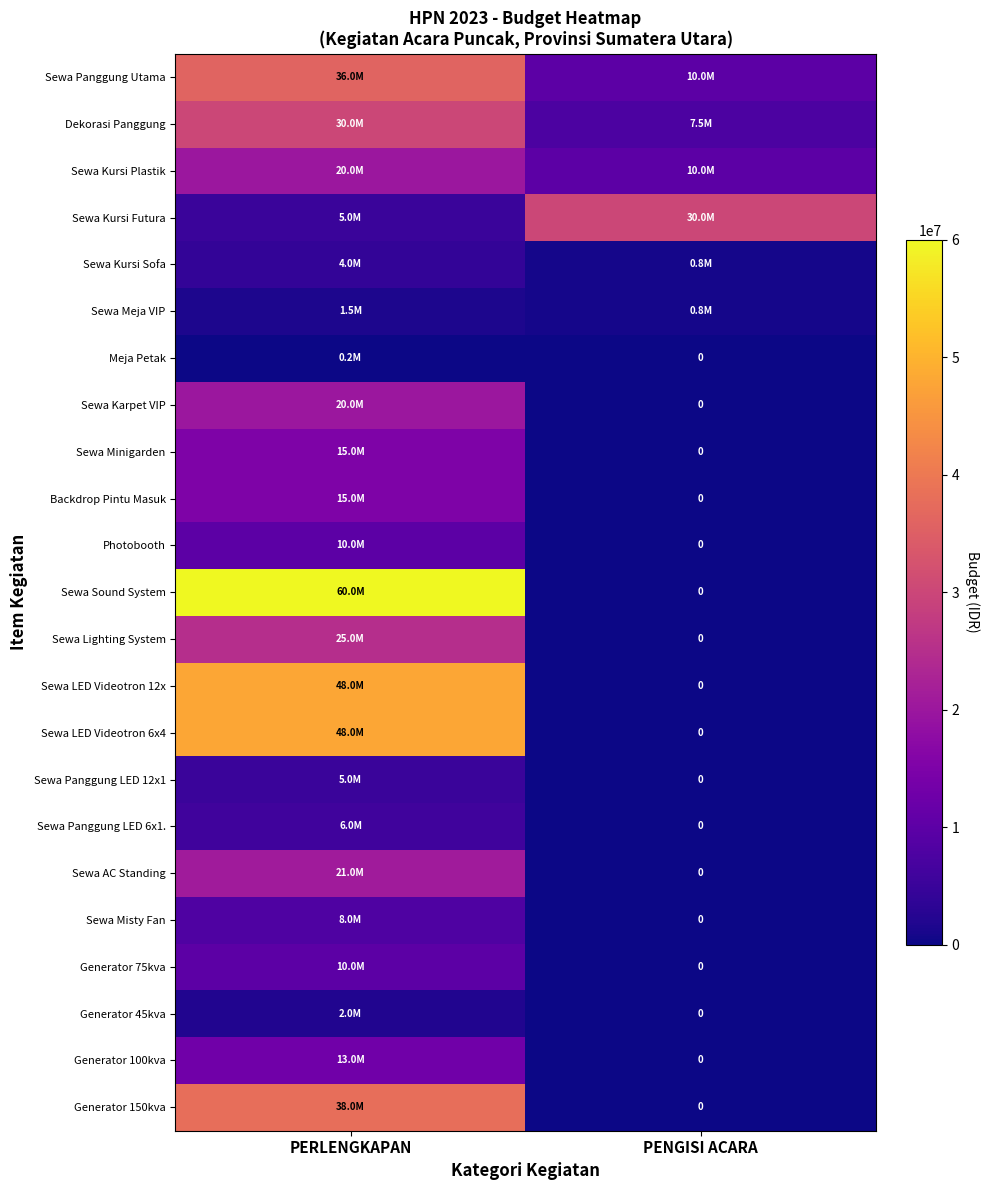

Rank the categories by Sewa AC Standing value from highest to lowest.

PERLENGKAPAN, PENGISI ACARA